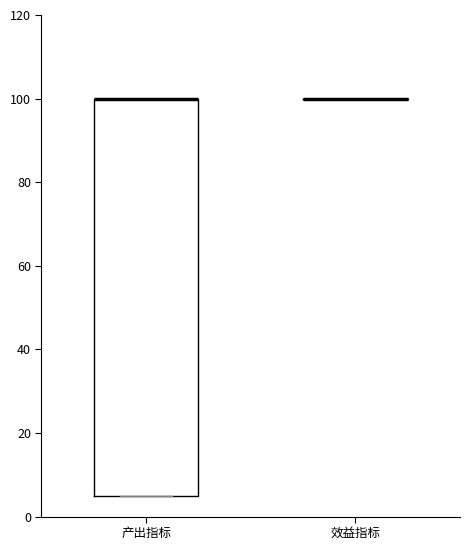

Where is the lower edge of the box for 产出指标 on the y-axis? The values are not printed on the chart, so give them approximately, as read against the axis.

6